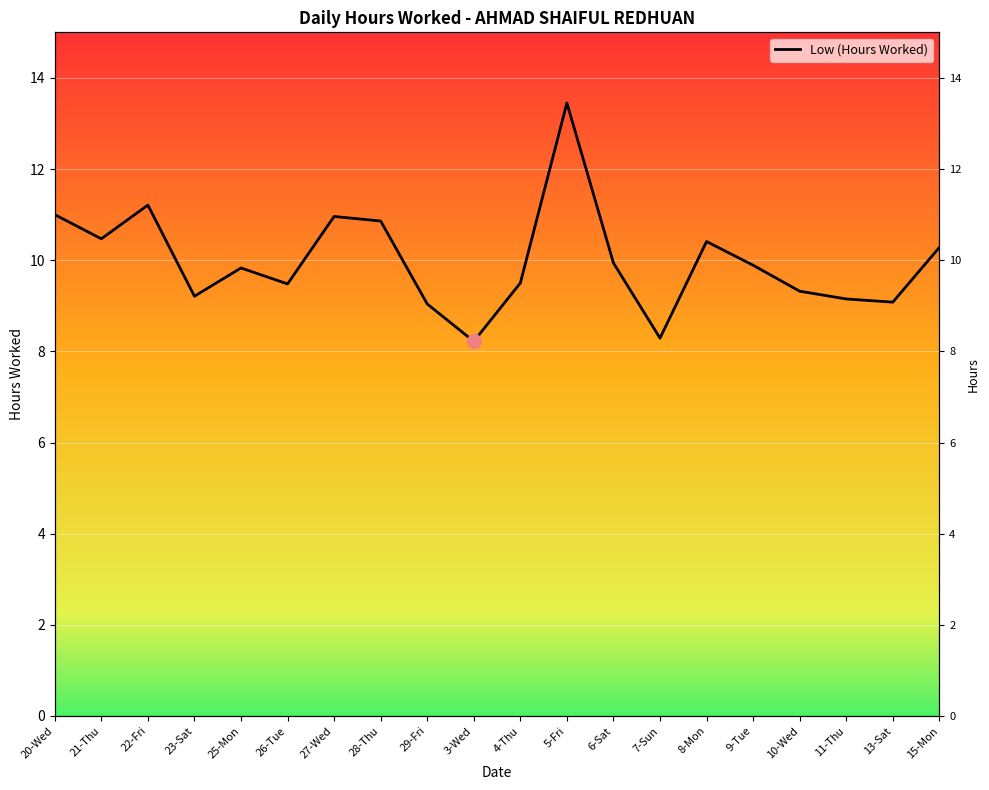

How many points are lower than both their immediate neighbors (excluding endpoints)?

6